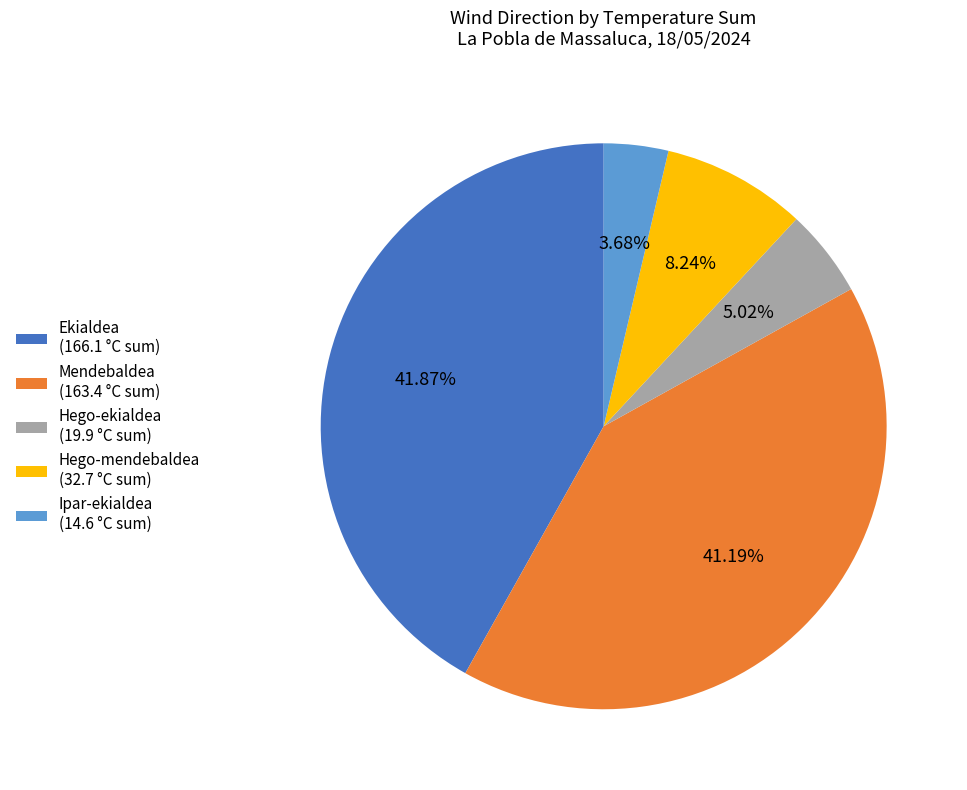

To the nearest percent, what percentage of the pie is Ekialdea?

42%